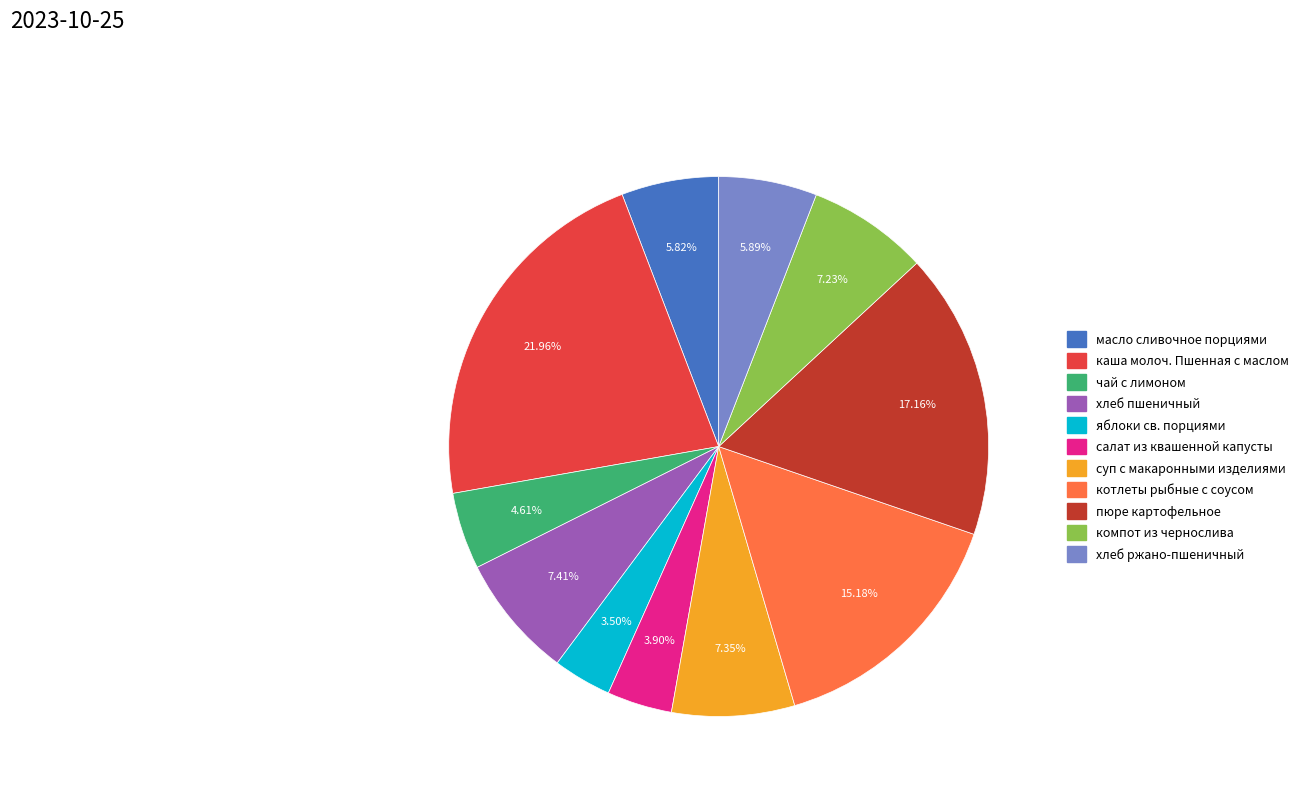

How many slices are in this pie chart?

11